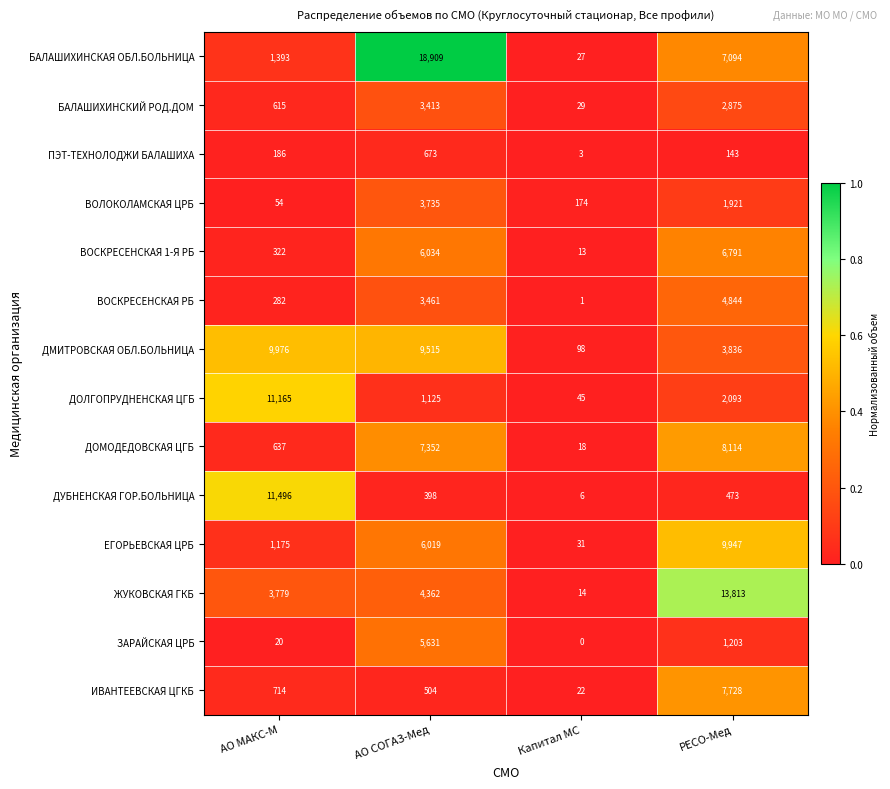

The value of ВОСКРЕСЕНСКАЯ РБ at АО МАКС-М is 282. True or false?

True